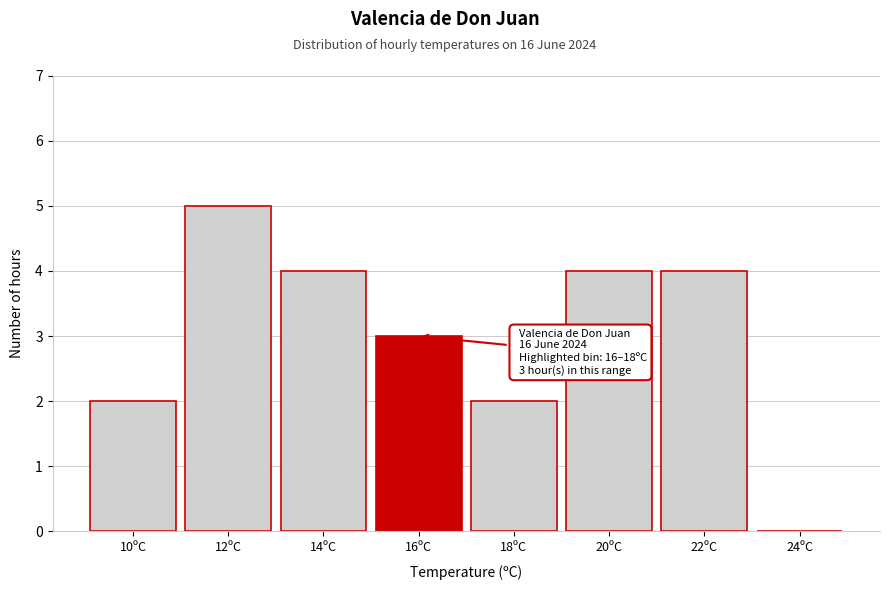

Reading left to right, extract all data points from this chart.

10ºC=2	12ºC=5	14ºC=4	16ºC=3	18ºC=2	20ºC=4	22ºC=4	24ºC=0